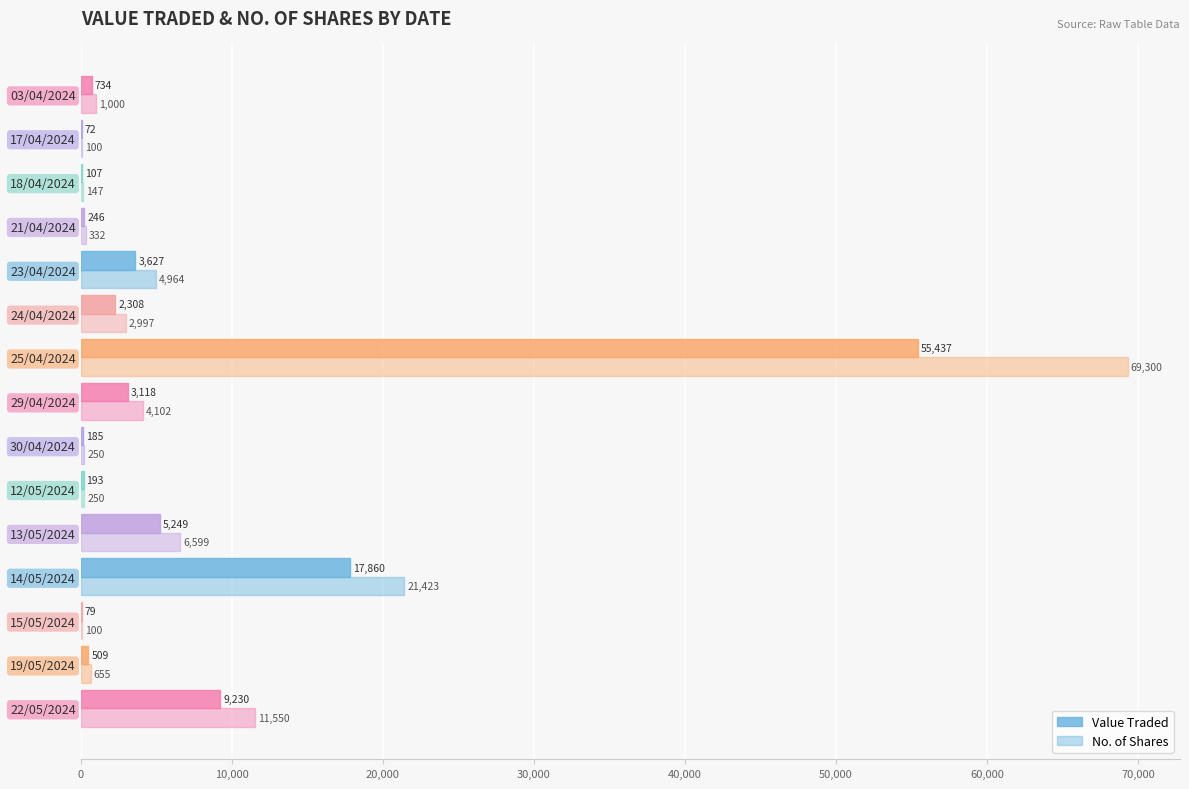

Reading left to right, transcribe all the data shown in this chart.

Value Traded: 9230	509	79	17860	5249	193	185	3118	55437	2308	3627	246	107	72	734
No. of Shares: 11550	655	100	21423	6599	250	250	4102	69300	2997	4964	332	147	100	1000